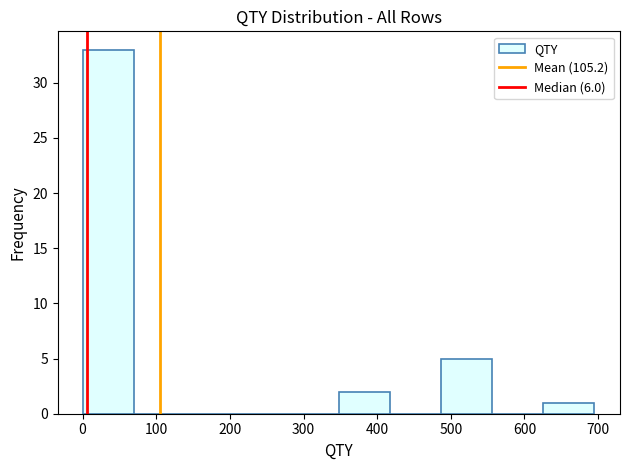

How tall is the bar that spans 490 to 560 on the x-axis? Neither the bar edges nor the heights are printed on the chart, so give them approximately, as read against the axes.

5